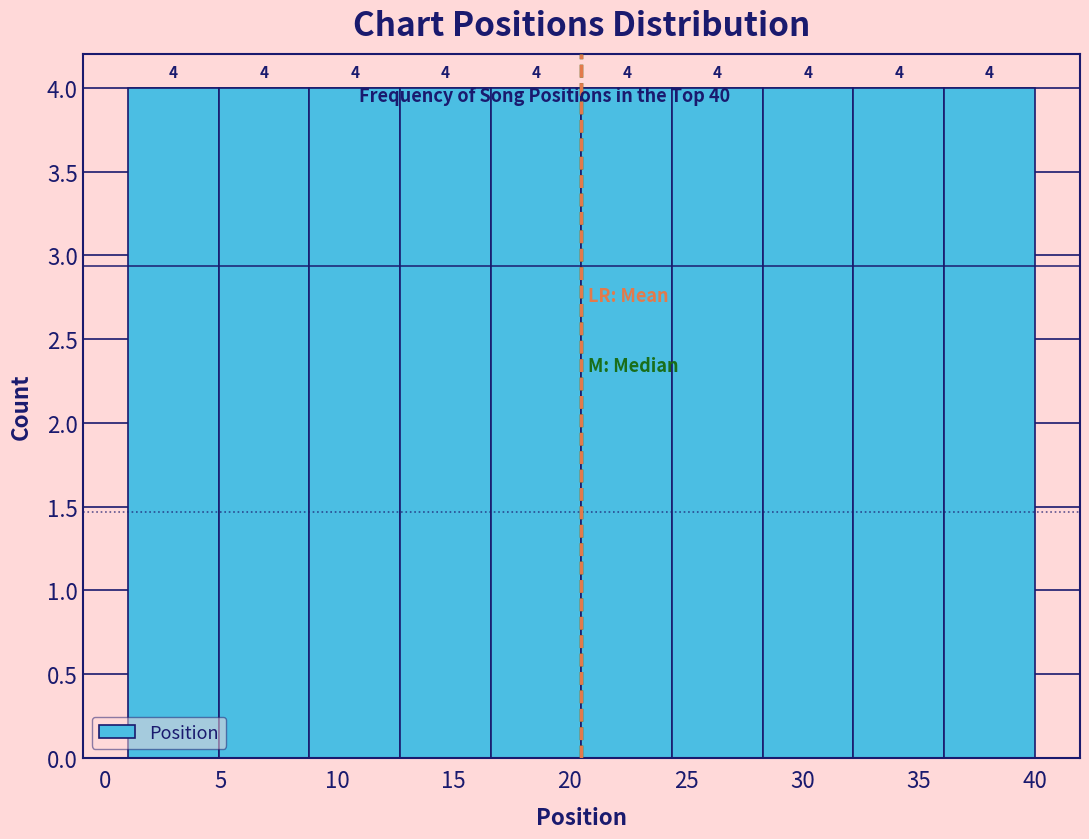

Reading left to right, list every bar in this chart as the range it spans on the x-axis followed by its height. The bar edges are not printed on the chart, so give them approximately, as read against the axis.

1.0 to 4.9: 4
4.9 to 8.8: 4
8.8 to 12.7: 4
12.7 to 16.6: 4
16.6 to 20.5: 4
20.5 to 24.4: 4
24.4 to 28.3: 4
28.3 to 32.2: 4
32.2 to 36.1: 4
36.1 to 40.0: 4